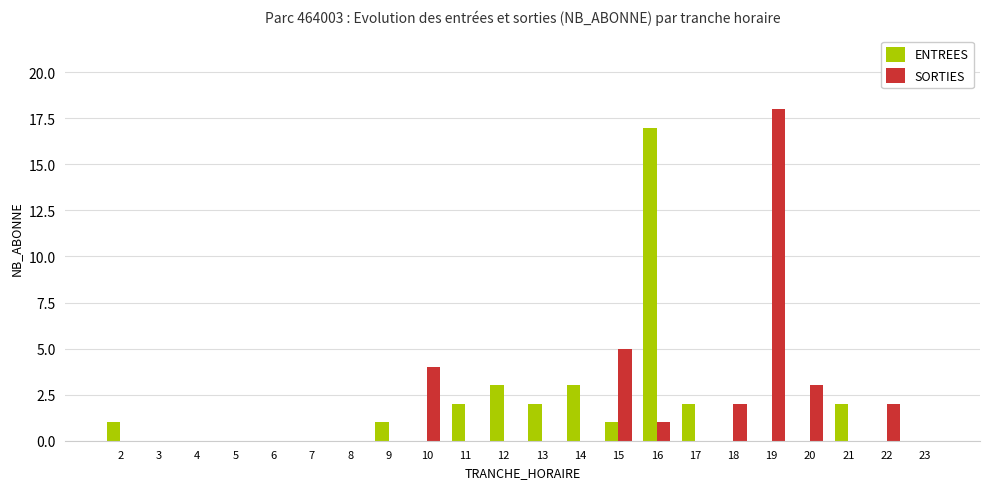

Between 4 and 21, which series saw the biggest shift?

ENTREES